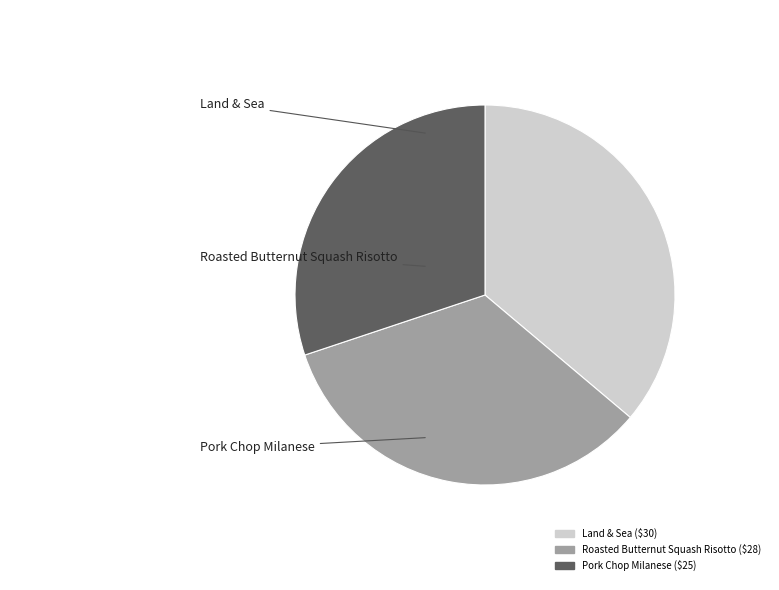

To the nearest percent, what is the difference between the Pork Chop Milanese and Land & Sea slice percentages?

6%